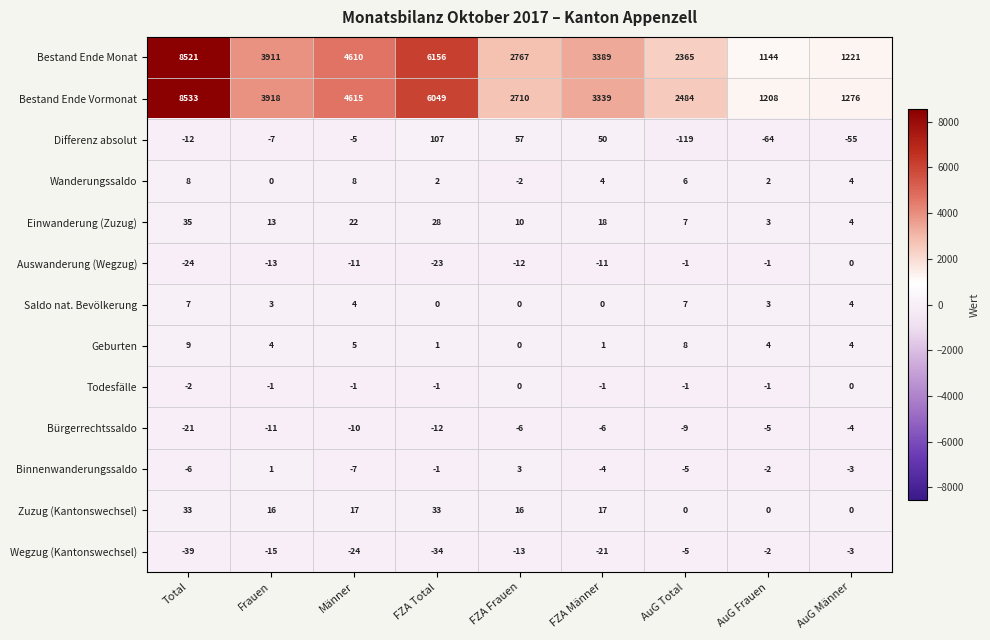

At which category is the sum across all series the highest?

Total